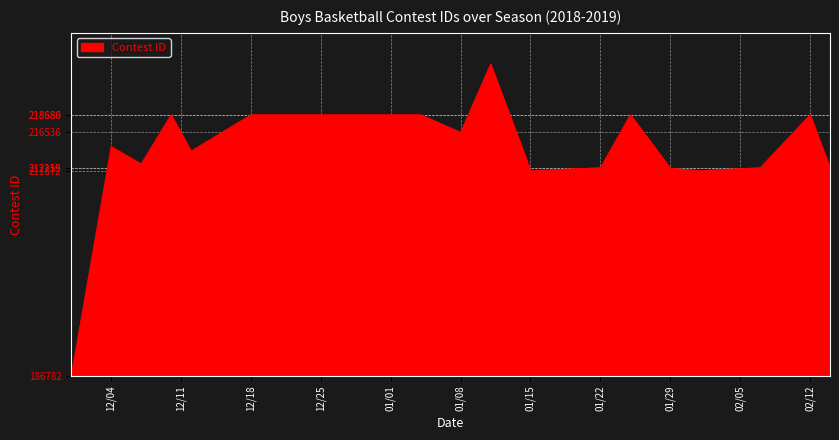

Does the chart display data point markers on the line(s)?

No